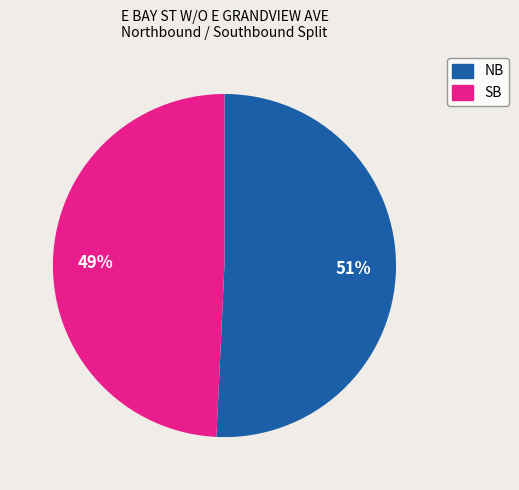

Which has a higher value, SB or NB?

NB